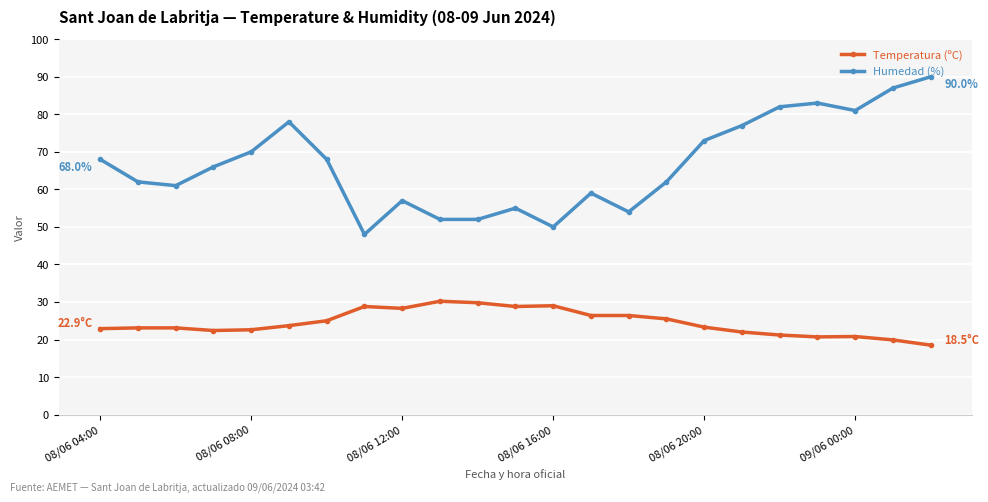

True or false: Temperatura (ºC) and Humedad (%) cross at least once.

False